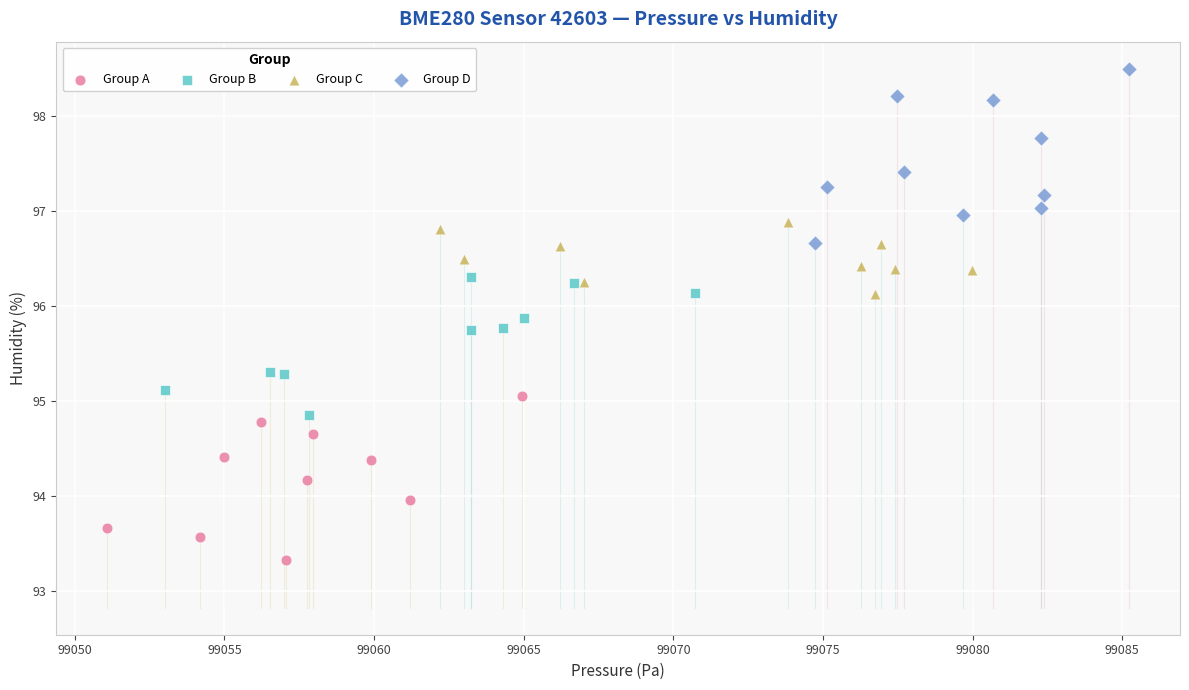

Which series contains the lowest Y value?

Group A